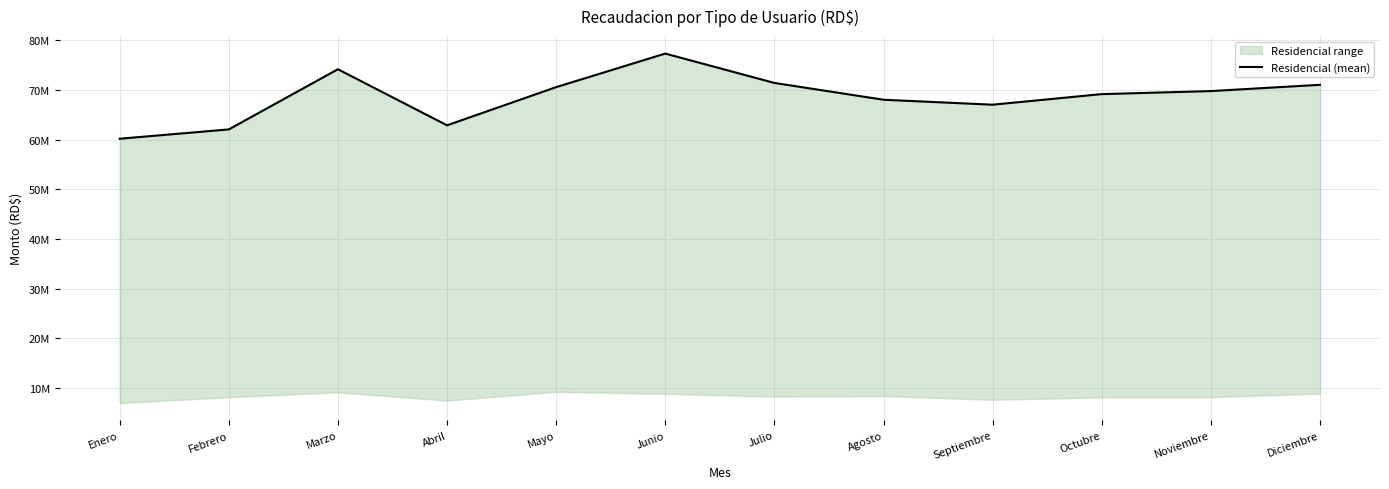

Reading right to left, what are all the values shown in this chart?

71033985	69770762	69160180	67030173	68027685	71410221	77320096	70565169	62878553	74166424	62054243	60178749